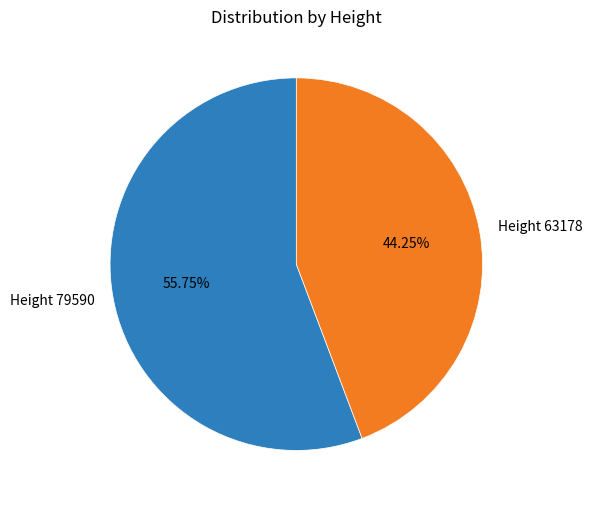

True or false: Height 79590 accounts for 56% of the total.

True